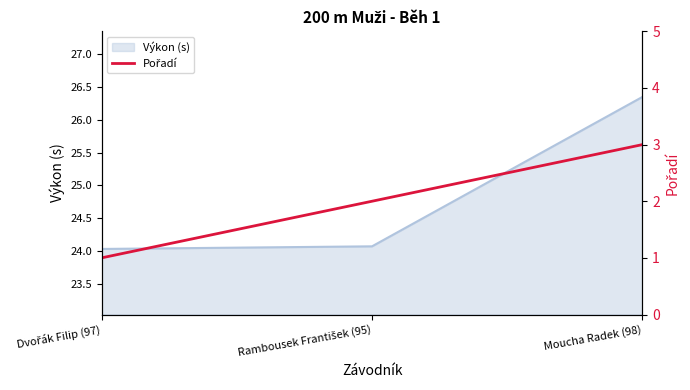

Where is the data nearest to the value 2?

Rambousek František (95)